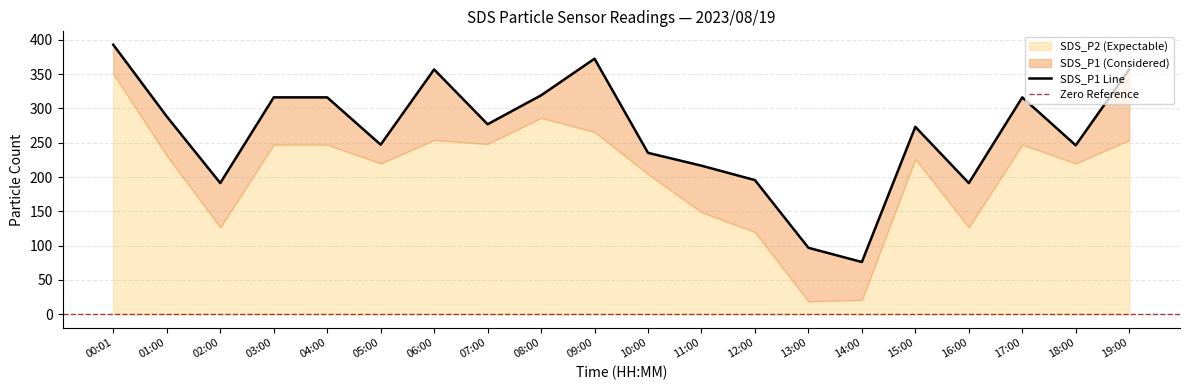

How many values exceed 276?

10